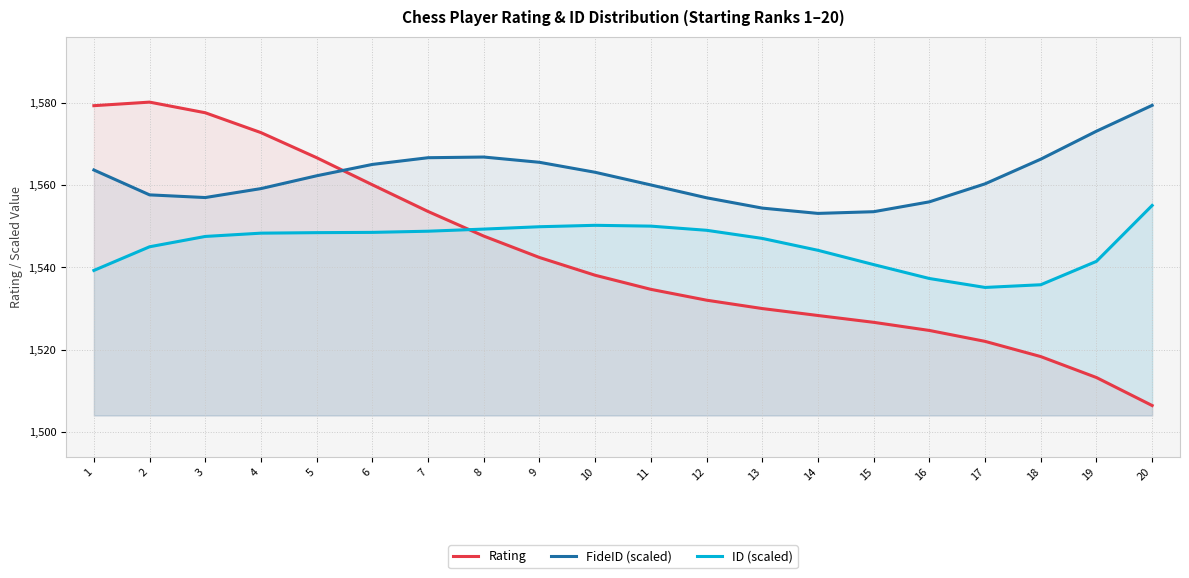

How many lines are shown in the chart?

3